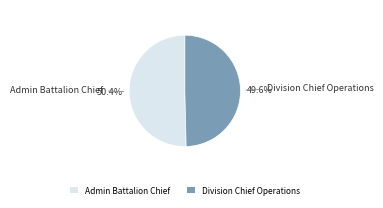

Do Admin Battalion Chief and Division Chief Operations together represent more than half of the pie?

Yes